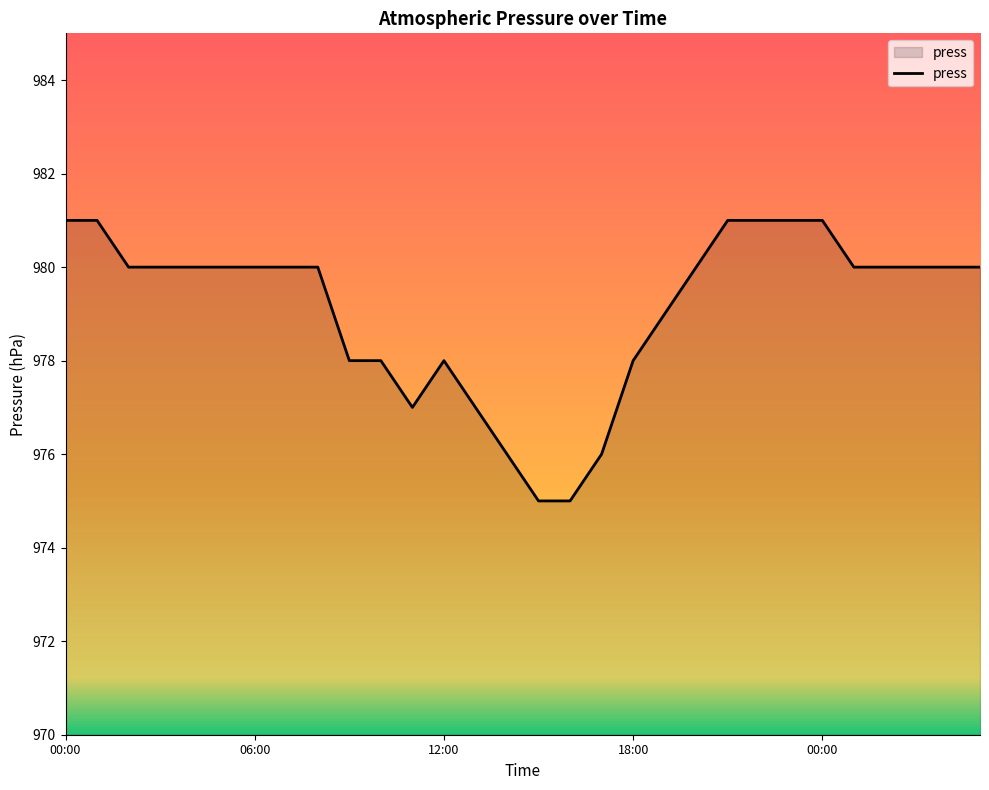

What is the minimum value shown in the chart?

975